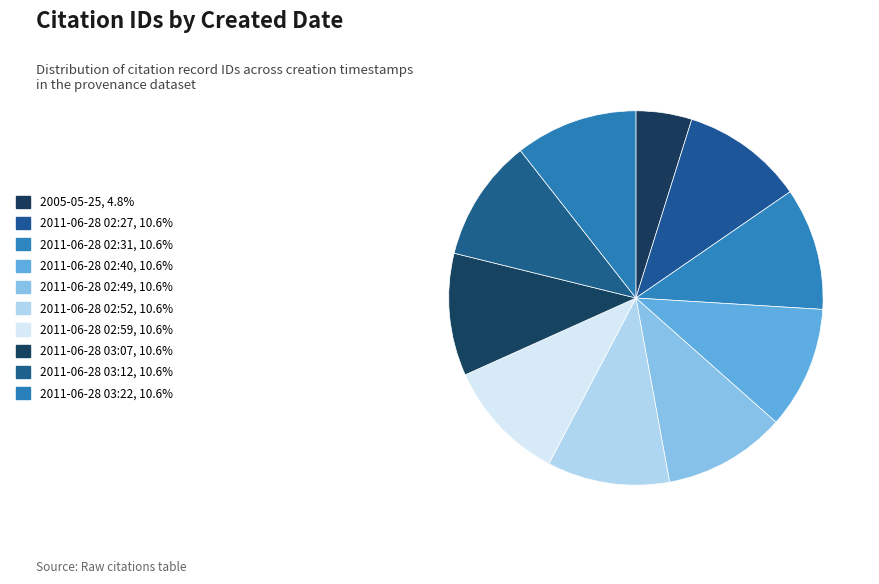

Which category has the smallest portion of the pie?

2005-05-25